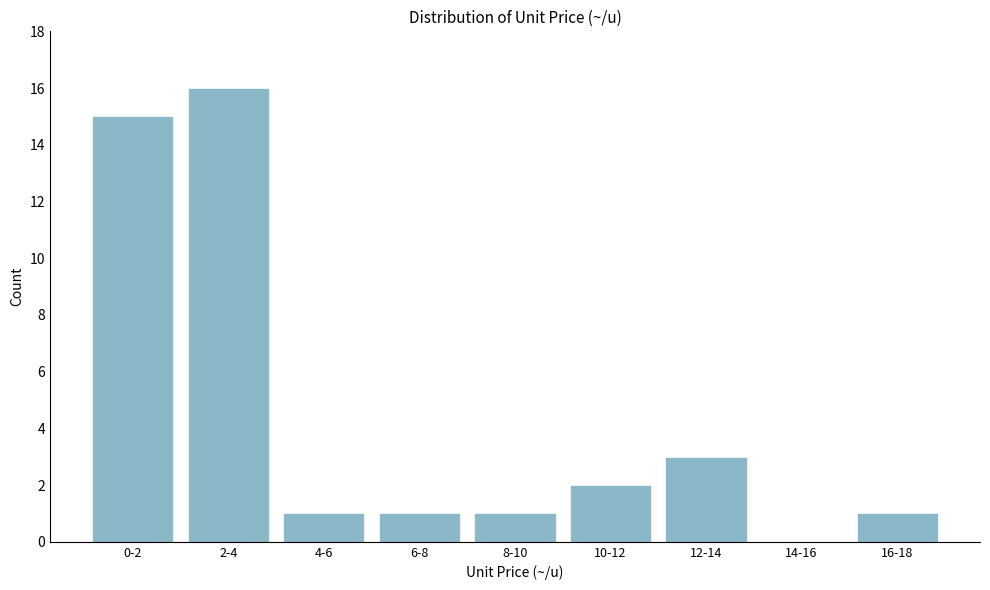

Reading left to right, list all the values displayed in this chart.

0-2=15	2-4=16	4-6=1	6-8=1	8-10=1	10-12=2	12-14=3	14-16=0	16-18=1